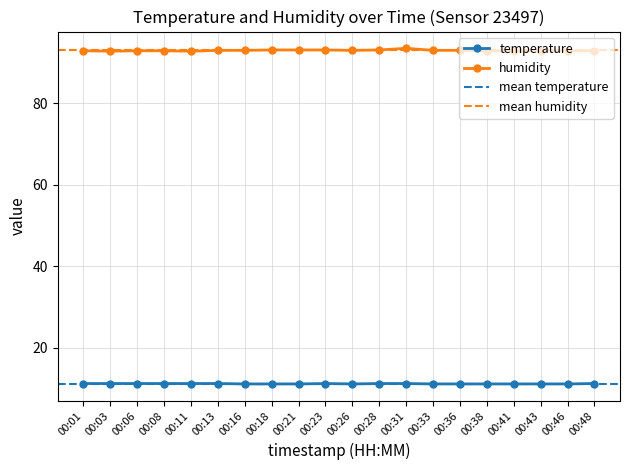

Is the value of temperature at 00:33 greater than the value of humidity at 00:21?

No